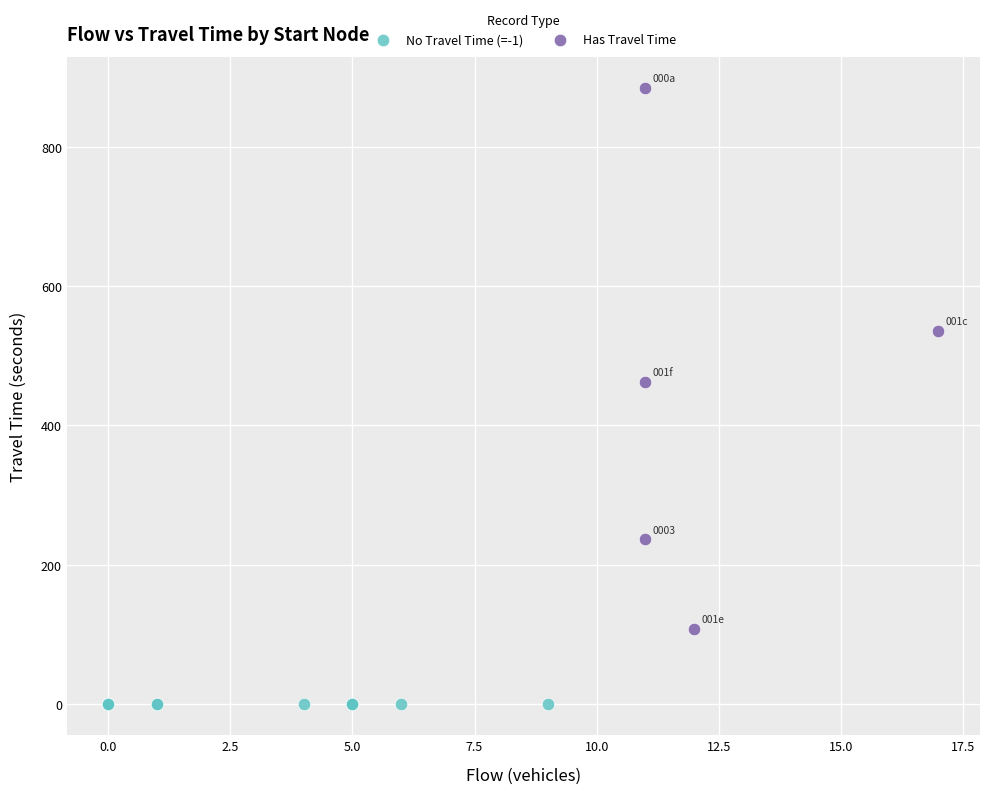

Which series reaches the maximum Y coordinate?

Has Travel Time